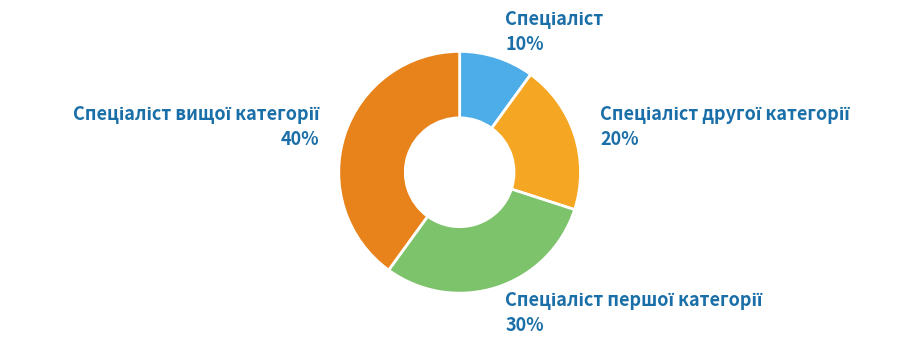

Is there a majority slice in this chart?

No